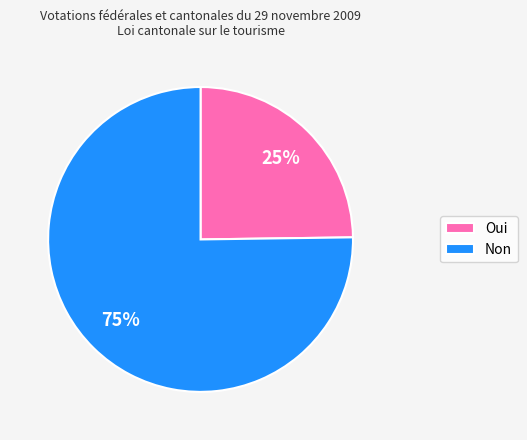

How many segments does this pie chart have?

2